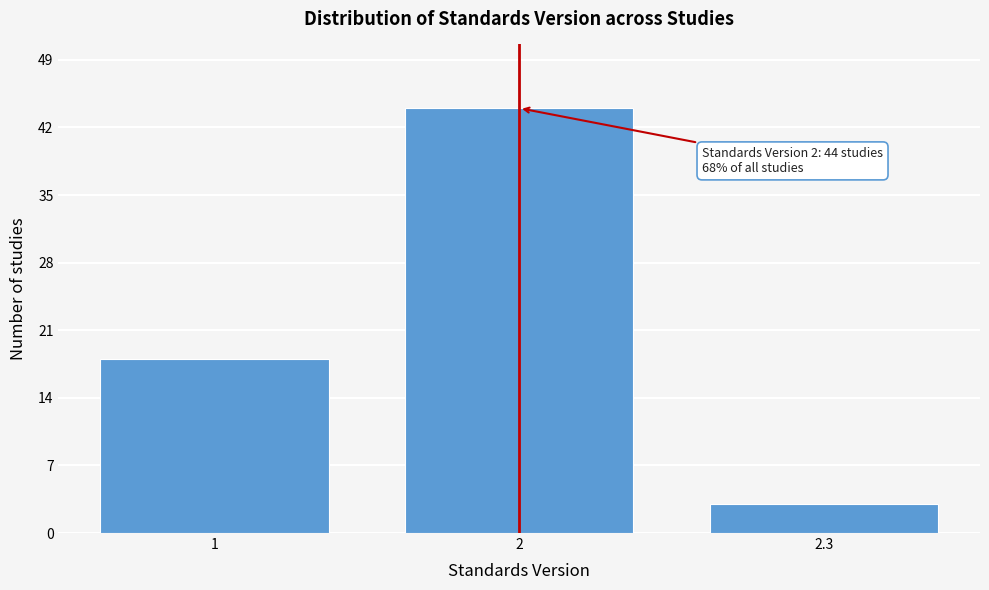

Reading right to left, extract all data points from this chart.

3	44	18